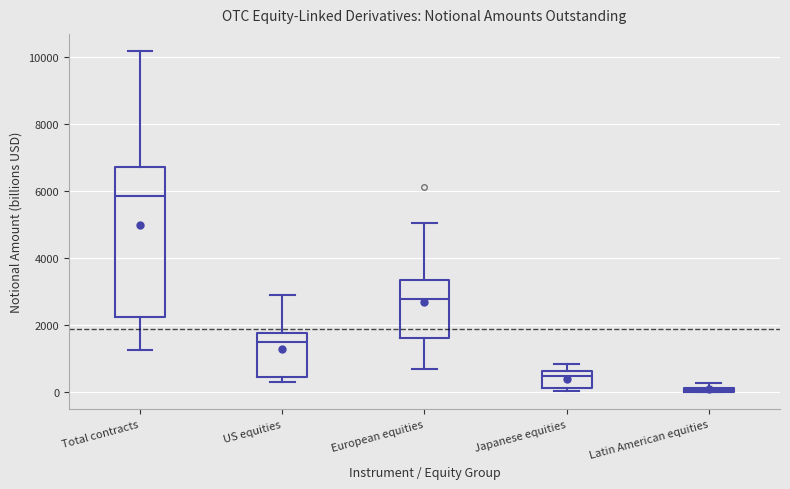

Which box has the lowest median line?

Latin American equities